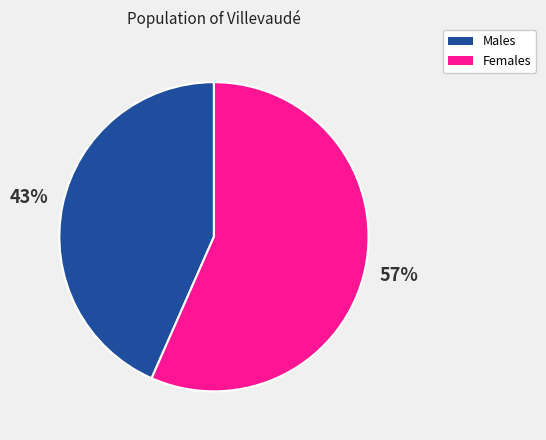

To the nearest percent, what is the average slice percentage?

50%